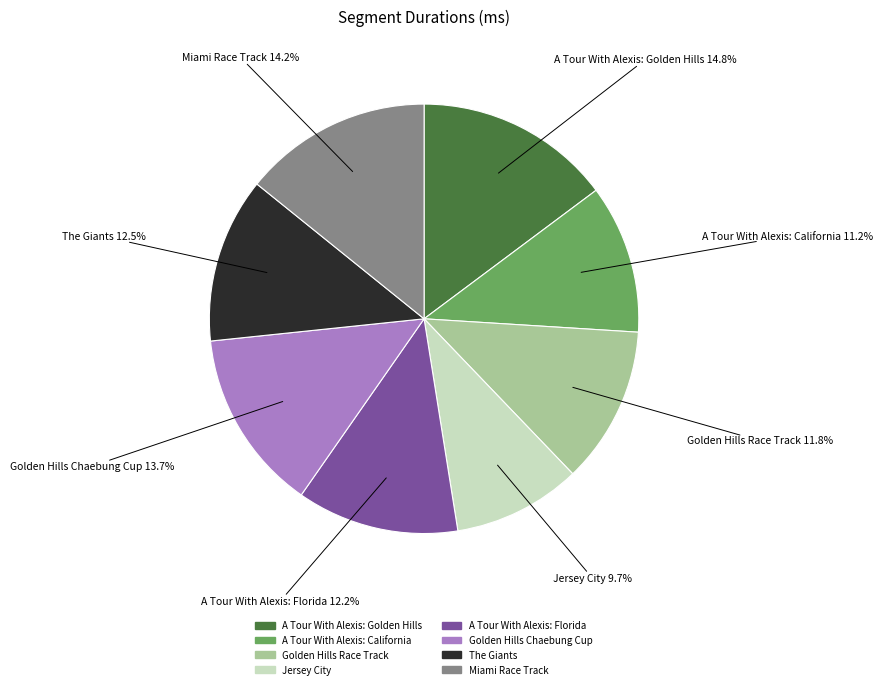

To the nearest percent, what is the combined percentage of A Tour With Alexis: California and The Giants?

24%